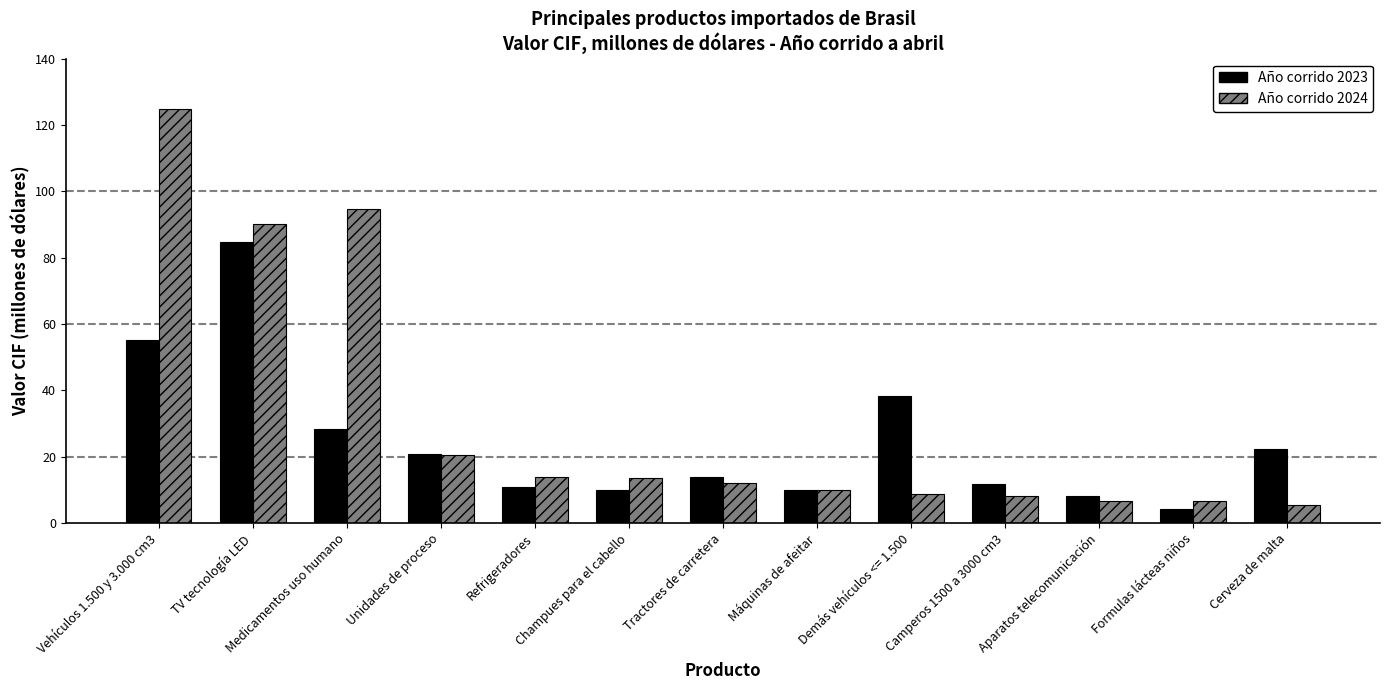

What is the total value across all series at Aparatos telecomunicación?

14.8